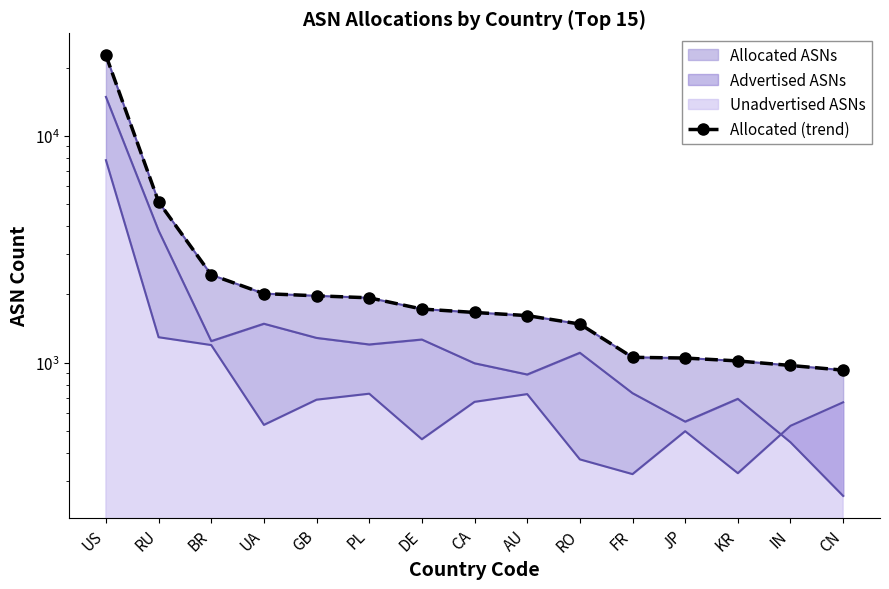

How many lines are shown in the chart?

1